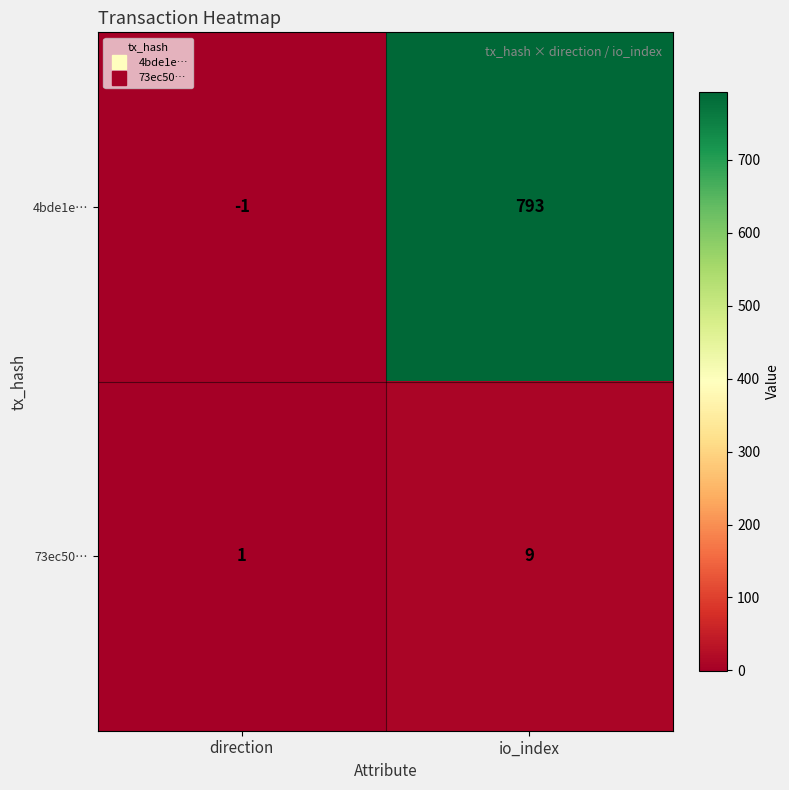

Reading left to right, what are all the values shown in this chart?

4bde1e…: -1	793
73ec50…: 1	9